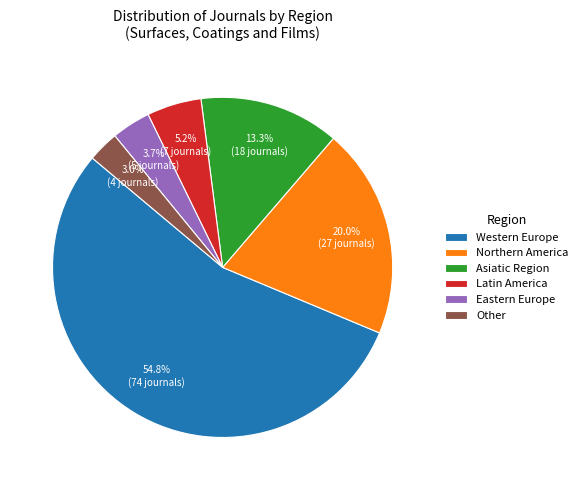

Is there any slice that represents more than half of the pie?

Yes